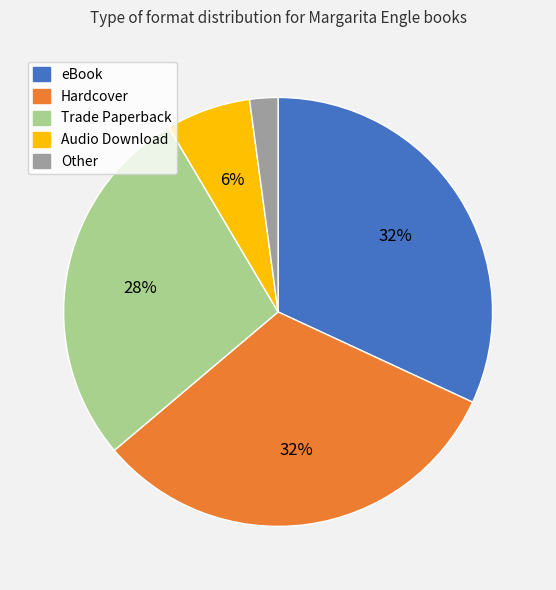

Which slice is the smallest?

Other